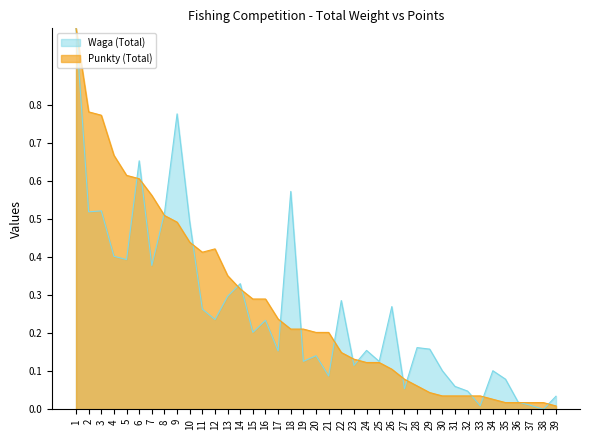

Does the chart have visible grid lines?

No